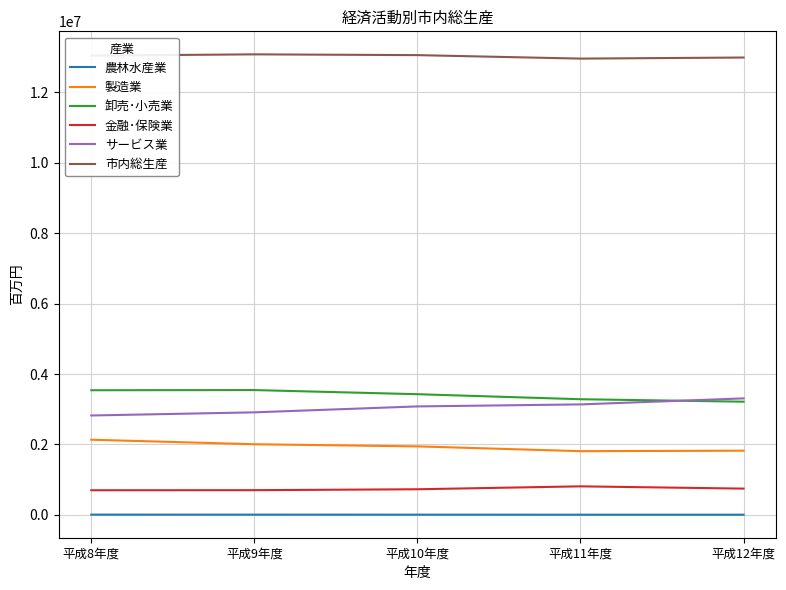

Rank the series at 平成9年度 from lowest to highest value.

農林水産業, 金融･保険業, 製造業, サービス業, 卸売･小売業, 市内総生産